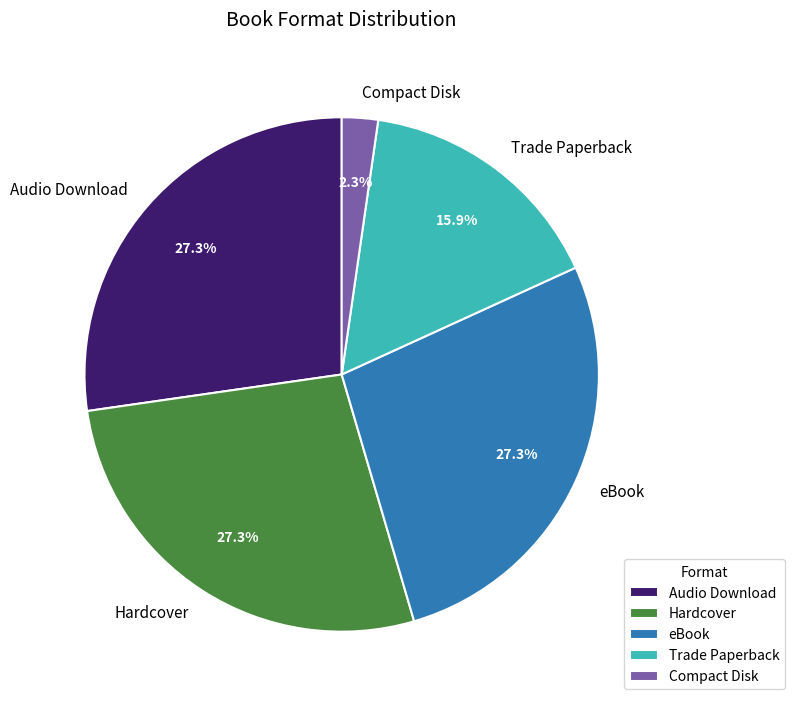

To the nearest percent, what percentage of the pie is Trade Paperback?

16%